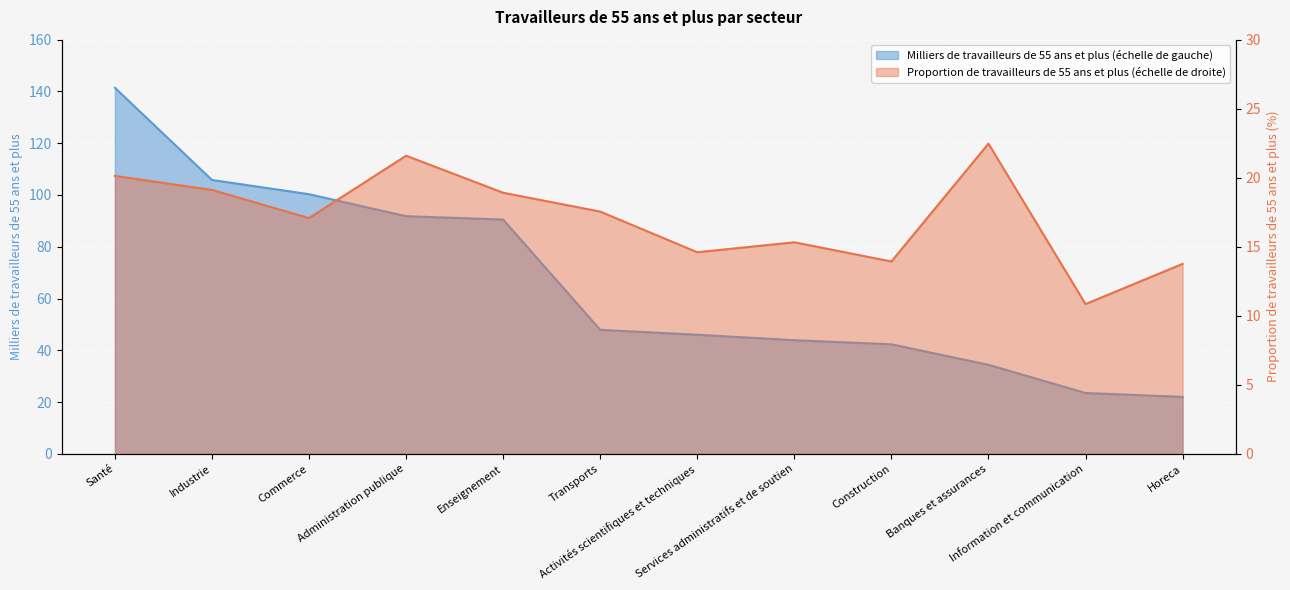

At which label does Proportion de travailleurs de 55 ans et plus reach its peak?

Banques et assurances